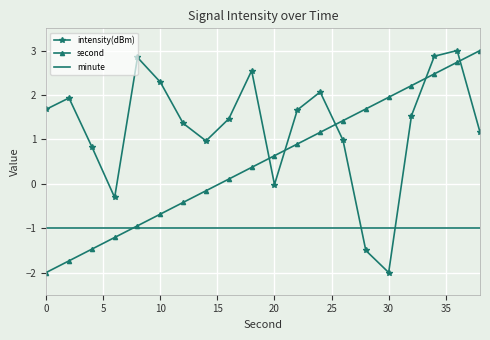

What is the highest value of the second series?

3.0